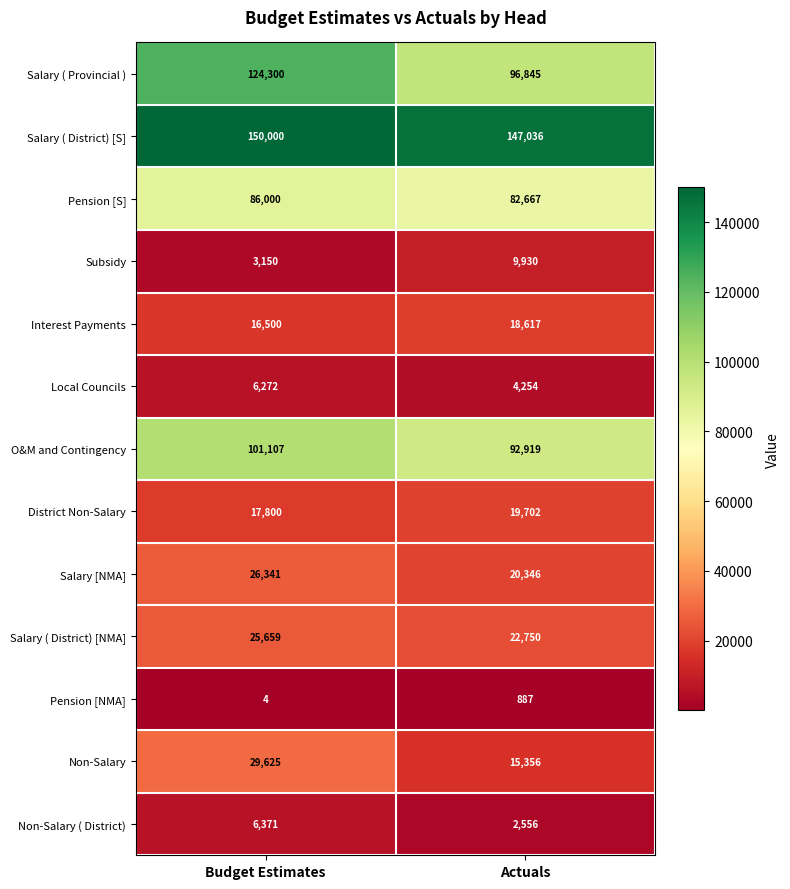

What is the difference between the maximum and minimum values in the Pension [S] series?

3333